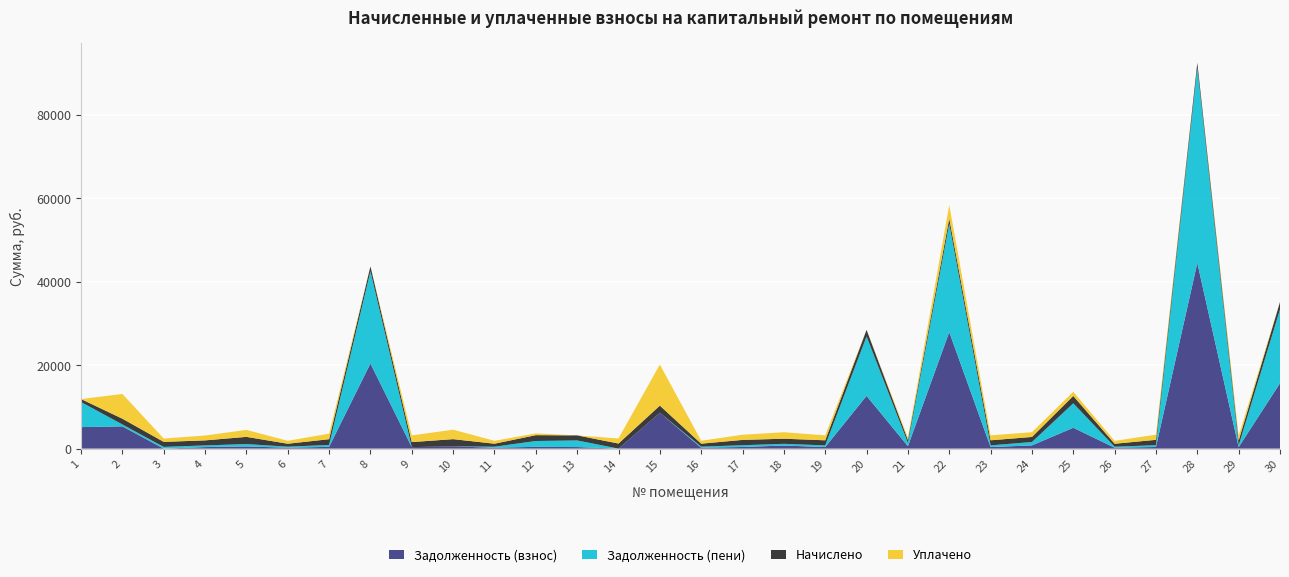

Reading left to right, transcribe all the data shown in this chart.

Задолженность (взнос): 5152.6	5329.1	0.0	364.3	520.1	216.4	421.3	20378.8	363.0	526.1	217.1	422.9	369.2	0.0	8577.9	218.4	385.6	739.3	368.3	12633.5	584.0	27907.4	368.3	769.5	4992.2	215.1	388.9	44463.1	358.3	15656.1
Задолженность (пени): 6002.1	458.8	403.0	401.5	573.2	238.6	458.8	22063.0	0.0	0.0	239.3	1399.8	1588.3	0.0	0.0	240.8	425.0	407.4	405.9	14219.0	791.7	25925.8	405.9	808.9	5857.9	237.1	428.7	46709.9	394.9	17686.2
Начислено: 715.6	1376.2	1208.9	1204.5	1719.8	715.6	1376.2	1204.5	1200.1	1739.6	717.8	1398.3	1213.3	1213.3	1722.0	722.2	1275.0	1222.1	1217.7	1585.4	722.2	1268.3	1217.7	1213.3	1757.2	711.2	1286.0	1230.5	1184.7	1757.2
Уплачено: 0.0	5923.4	805.9	1167.3	1666.7	693.5	1332.0	0.0	1601.0	2265.7	695.7	422.9	0.0	1213.3	9843.8	700.0	1235.6	1554.0	1180.1	0.0	521.5	3250.0	1180.1	1138.4	992.2	689.3	1246.3	0.0	1148.1	0.0